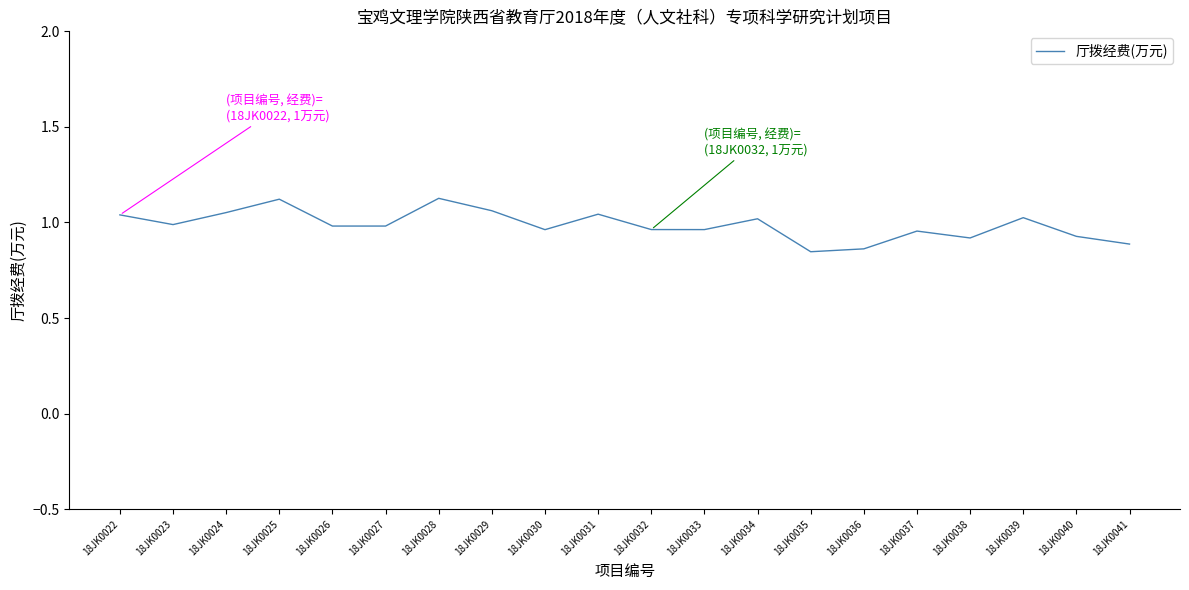

Does the chart have visible grid lines?

No